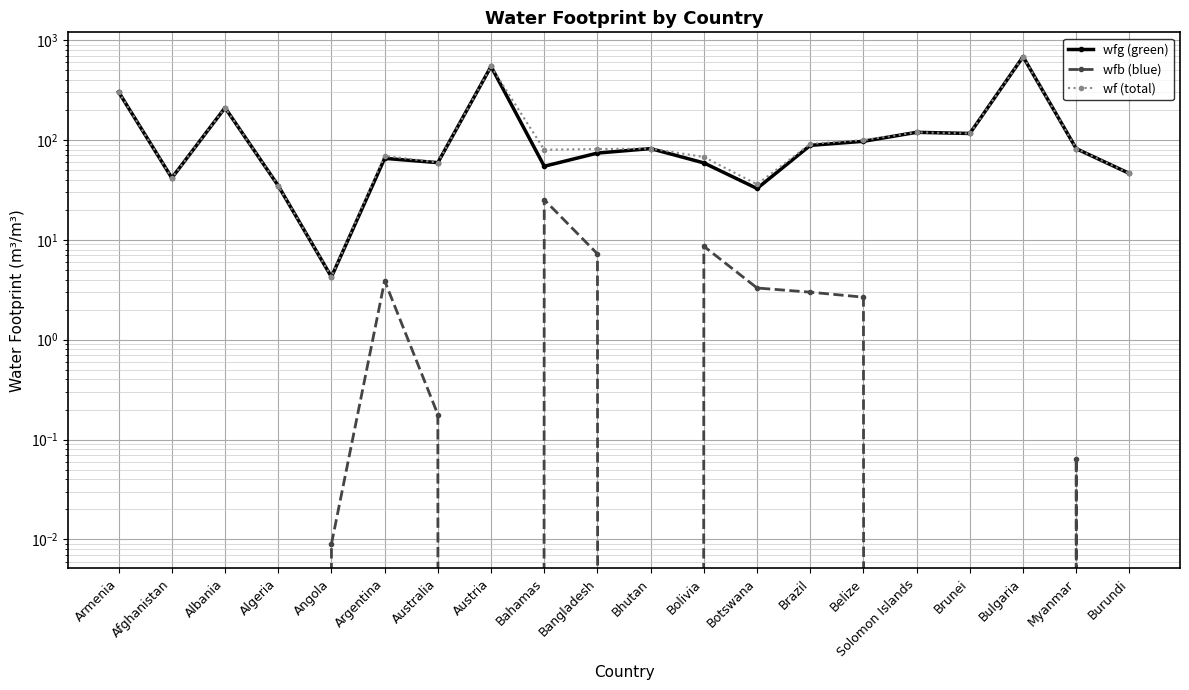

What are all the series names shown in the legend?

wfg (green), wfb (blue), wf (total)